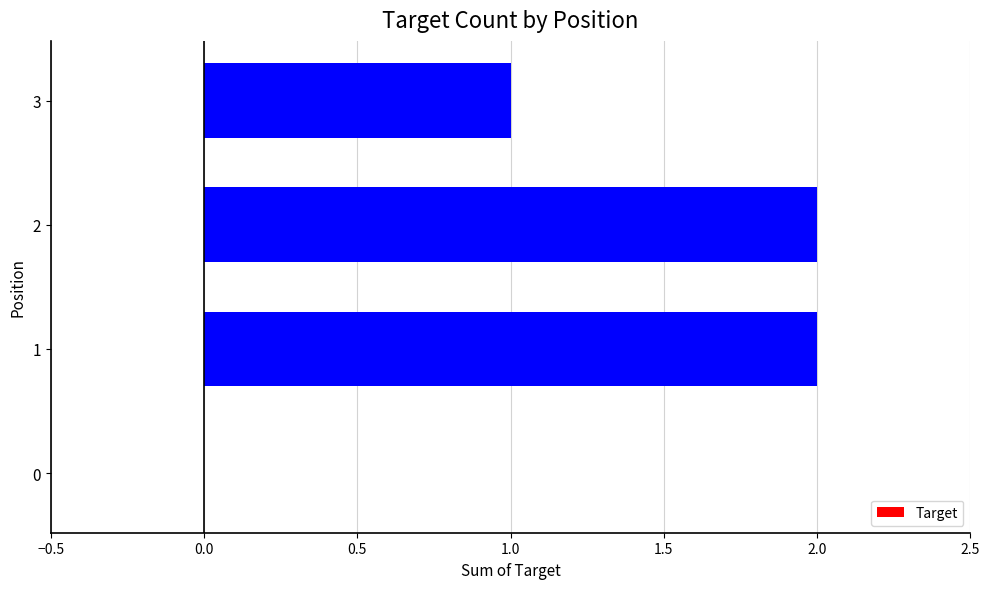

What is the greatest value displayed?

2